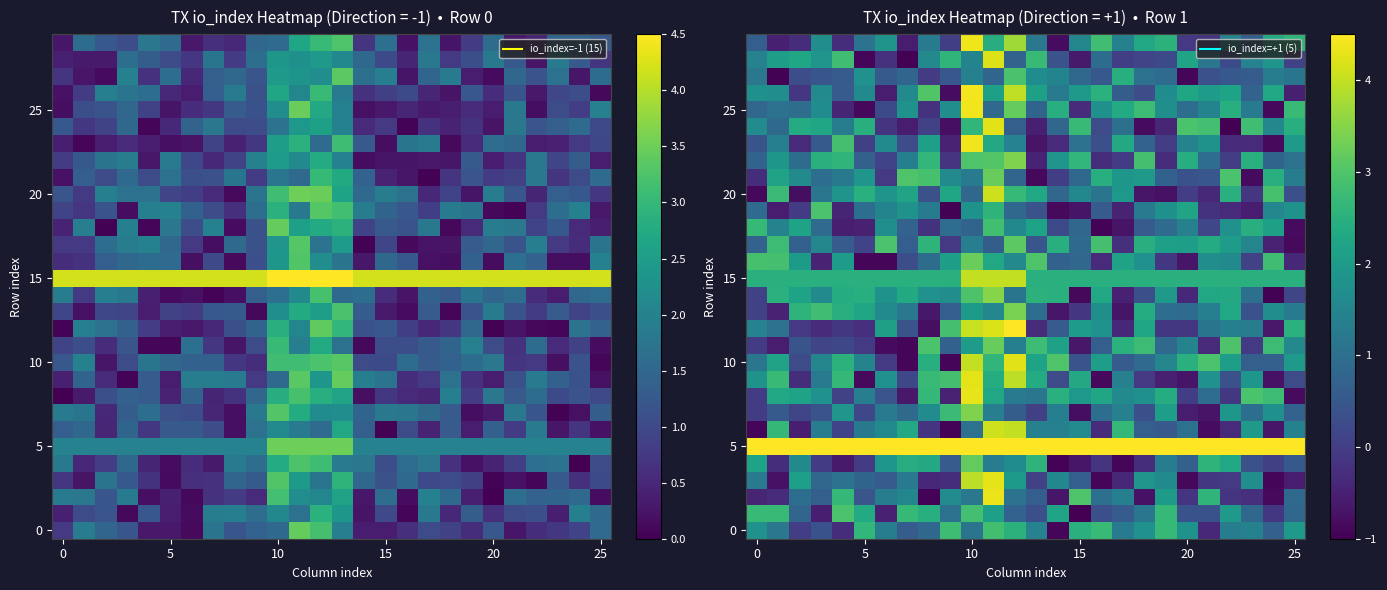

What is the sum of all 0 values?

36.0